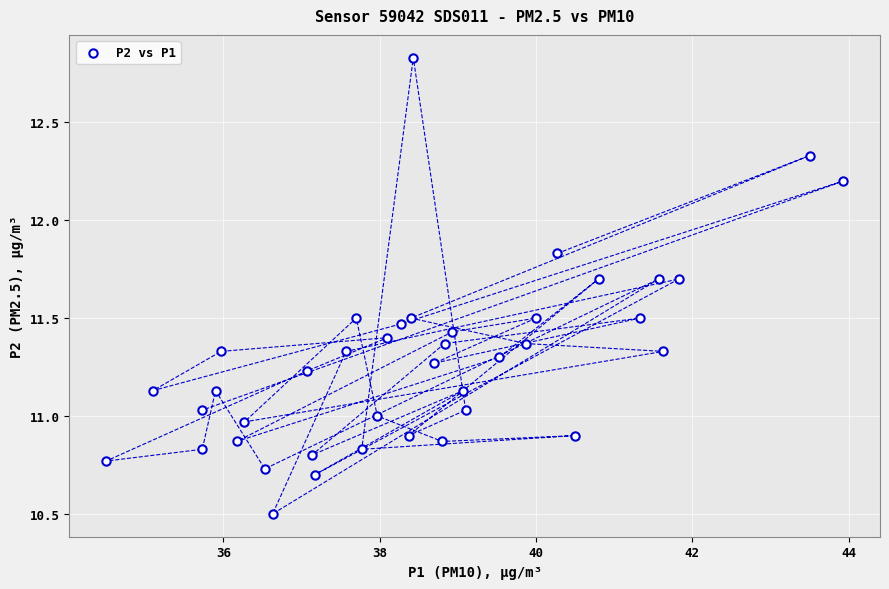

What is the range of Y values (max minus min)?

2.3